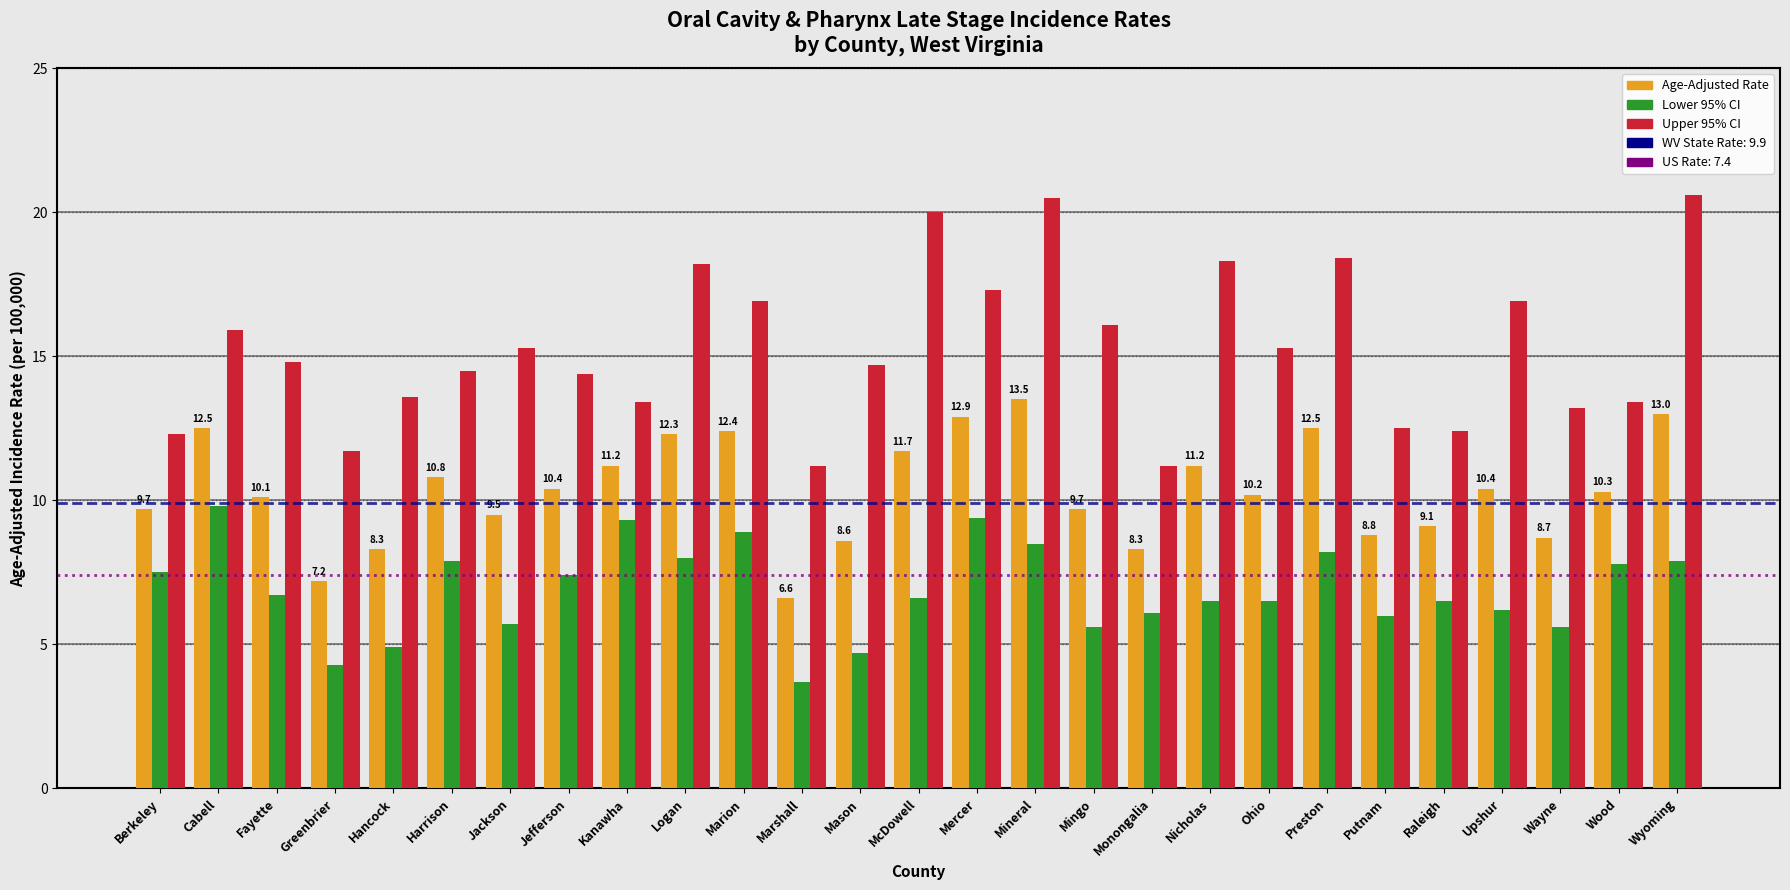

What is the total value across all series at Jefferson?

32.2